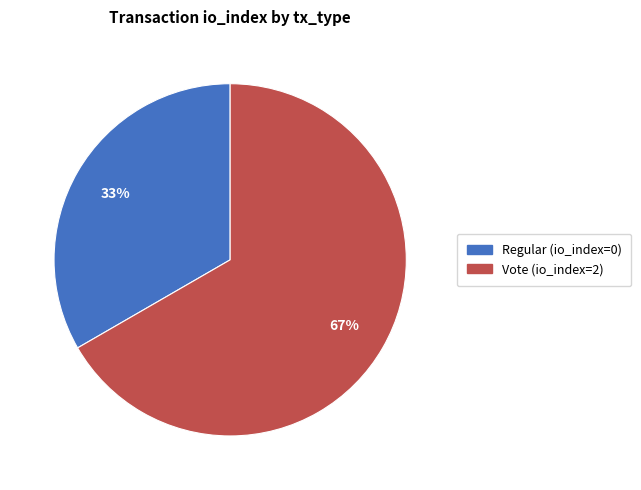

To the nearest percent, what is the combined percentage of Regular (io_index=0) and Vote (io_index=2)?

100%